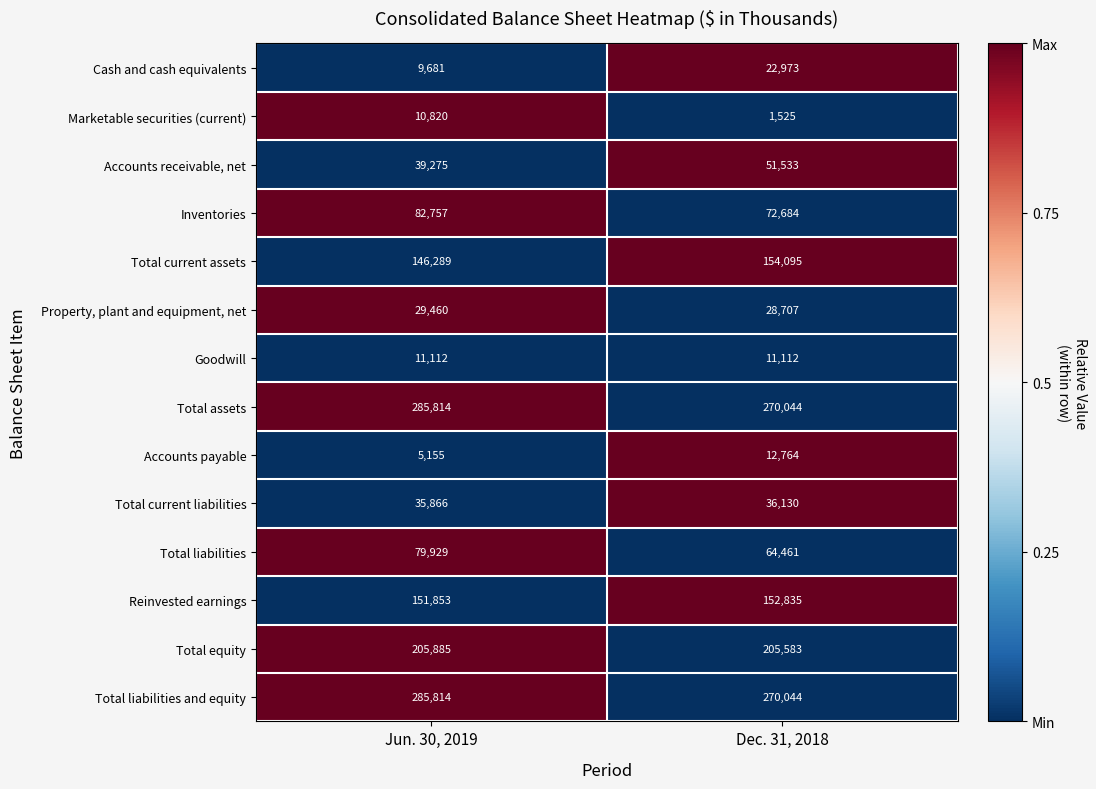

Reading right to left, list all the values displayed in this chart.

Cash and cash equivalents: 22973	9681
Marketable securities (current): 1525	10820
Accounts receivable, net: 51533	39275
Inventories: 72684	82757
Total current assets: 154095	146289
Property, plant and equipment, net: 28707	29460
Goodwill: 11112	11112
Total assets: 270044	285814
Accounts payable: 12764	5155
Total current liabilities: 36130	35866
Total liabilities: 64461	79929
Reinvested earnings: 152835	151853
Total equity: 205583	205885
Total liabilities and equity: 270044	285814